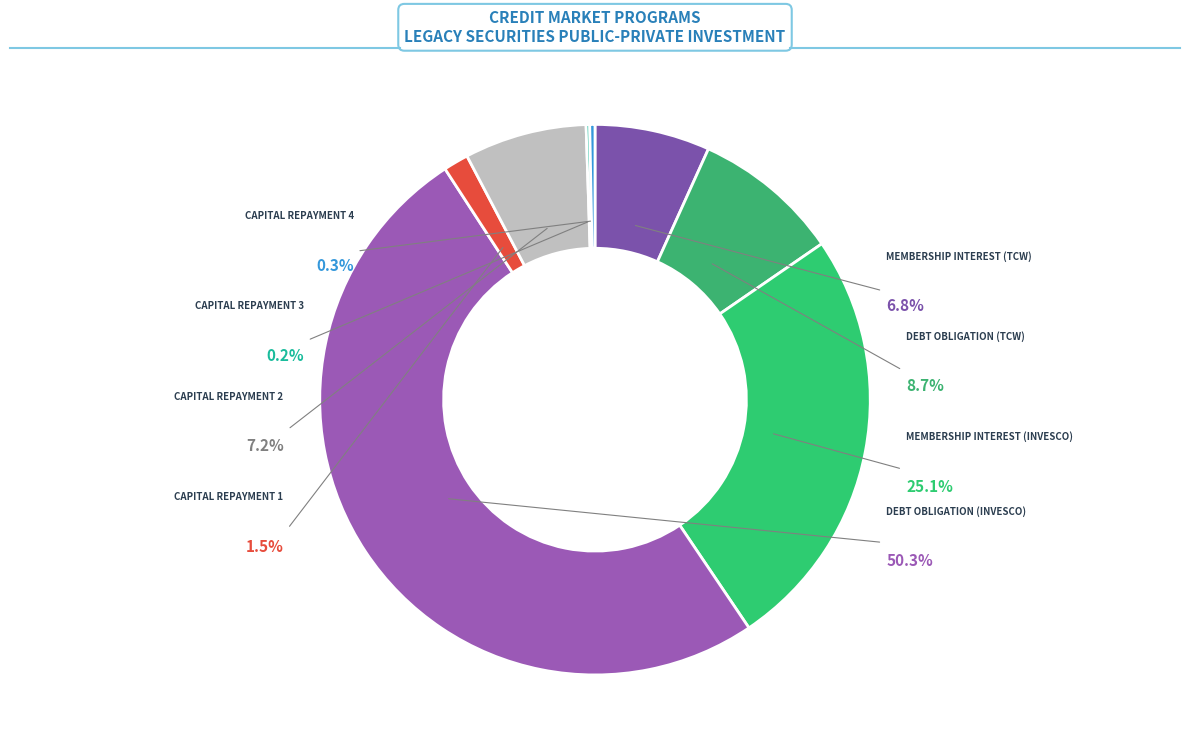

Count the number of slices in the pie.

8